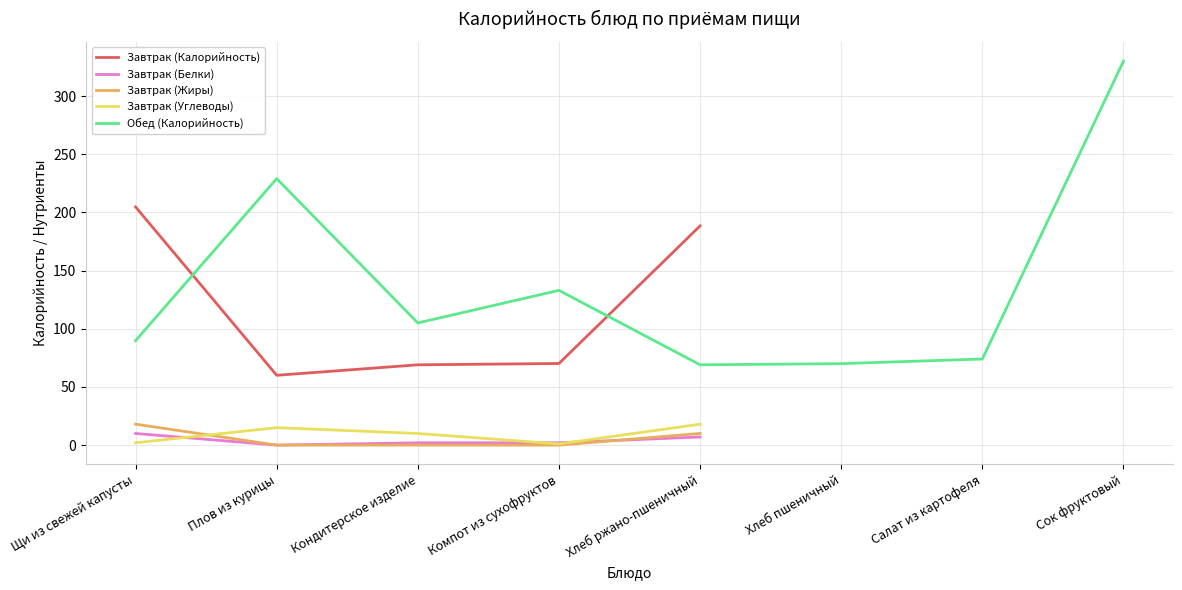

At which category does Обед (Калорийность) reach its first local peak?

Плов из курицы